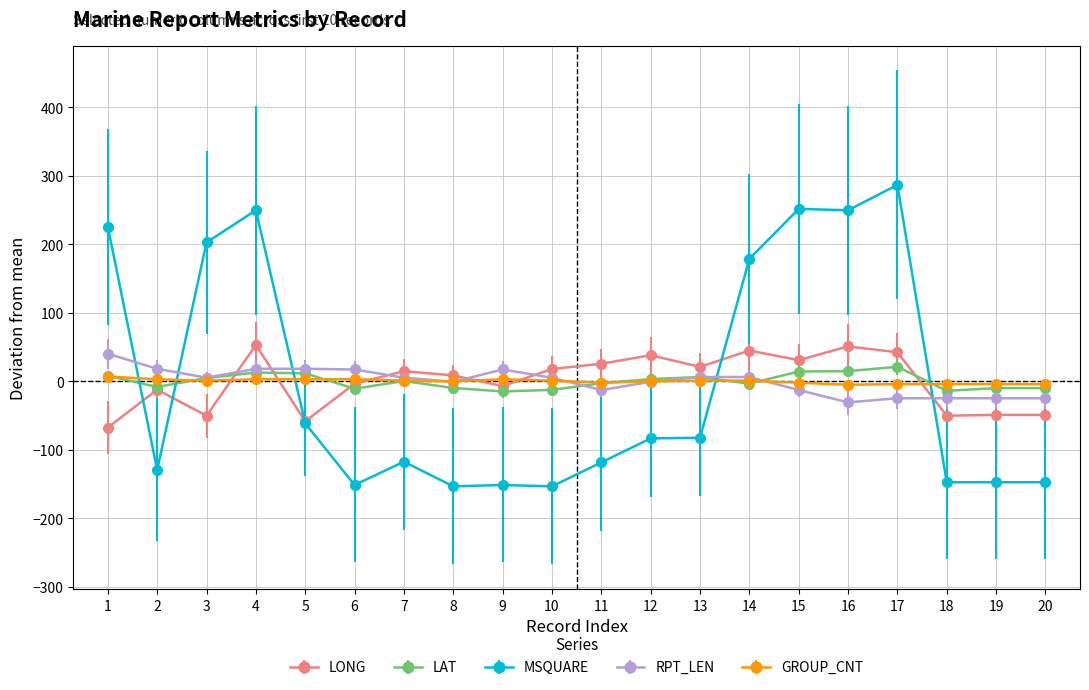

True or false: LAT has a value of 4.7 at 3.

True